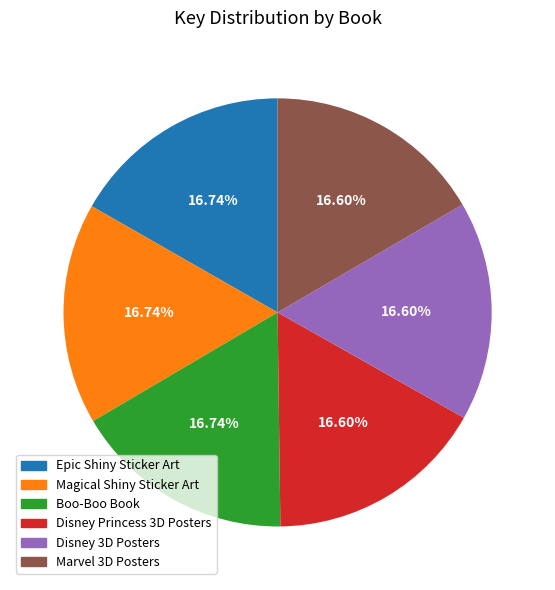

Approximately how many times larger is the value at Marvel 3D Posters compared to Epic Shiny Sticker Art?

1.0